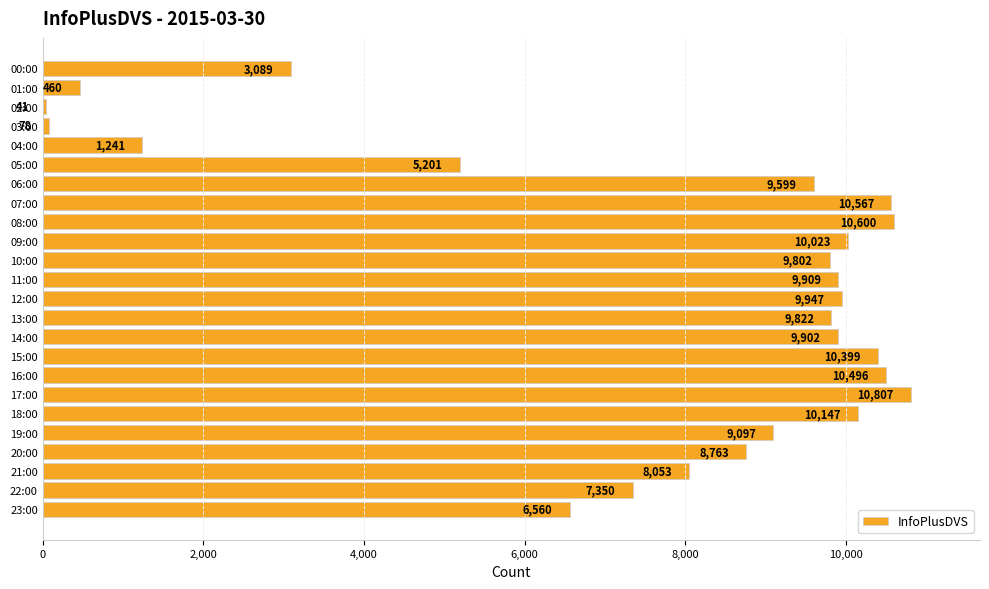

What is the difference between the maximum and minimum values?

10766